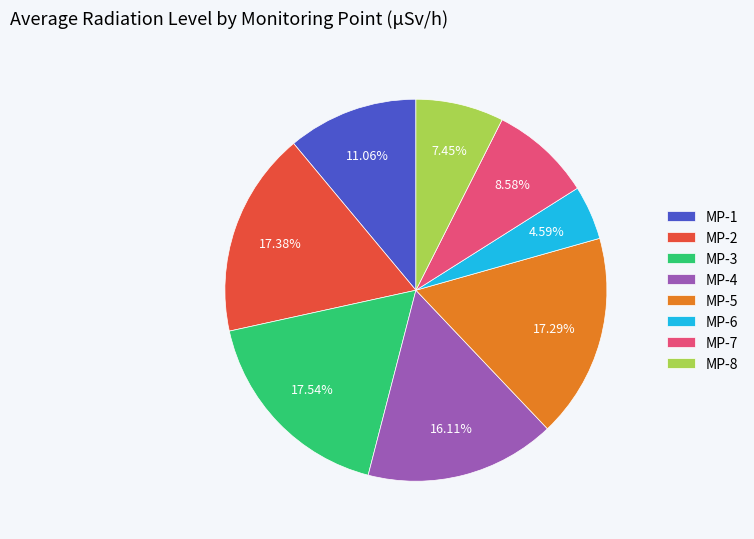

How many slices are in this pie chart?

8